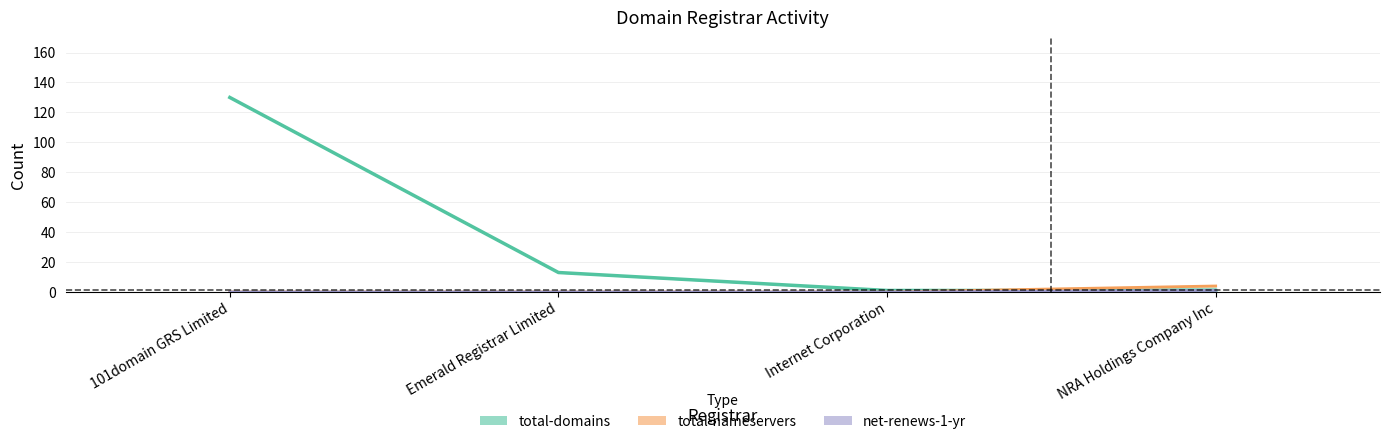

The value of net-renews-1-yr at Internet Corporation is 0. True or false?

False